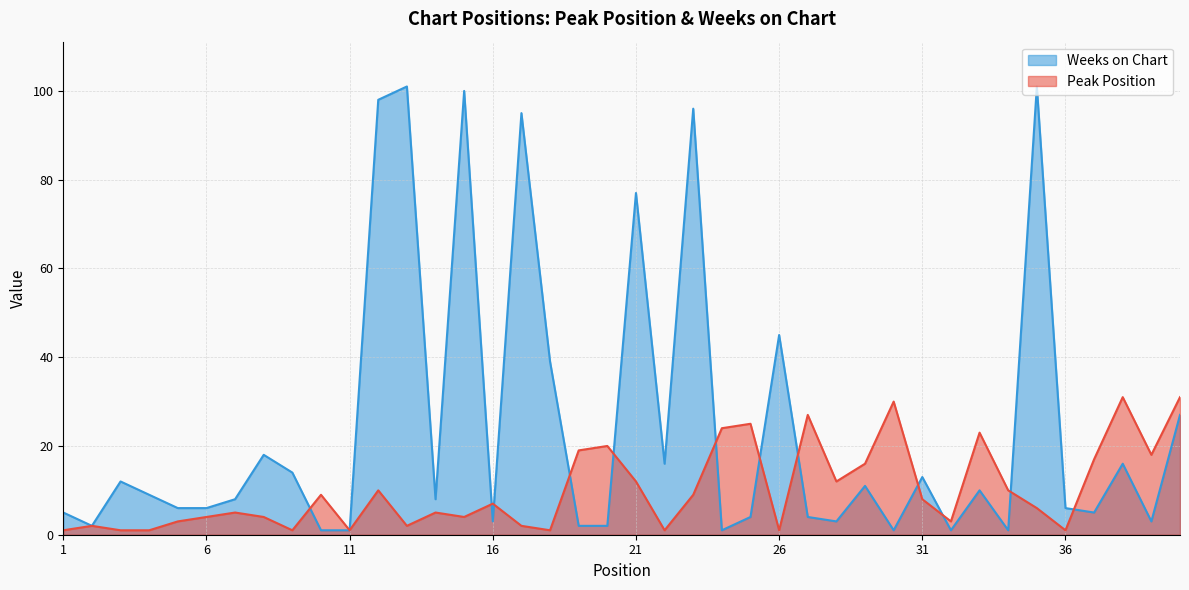

What are all the series names shown in the legend?

Weeks on Chart, Peak Position